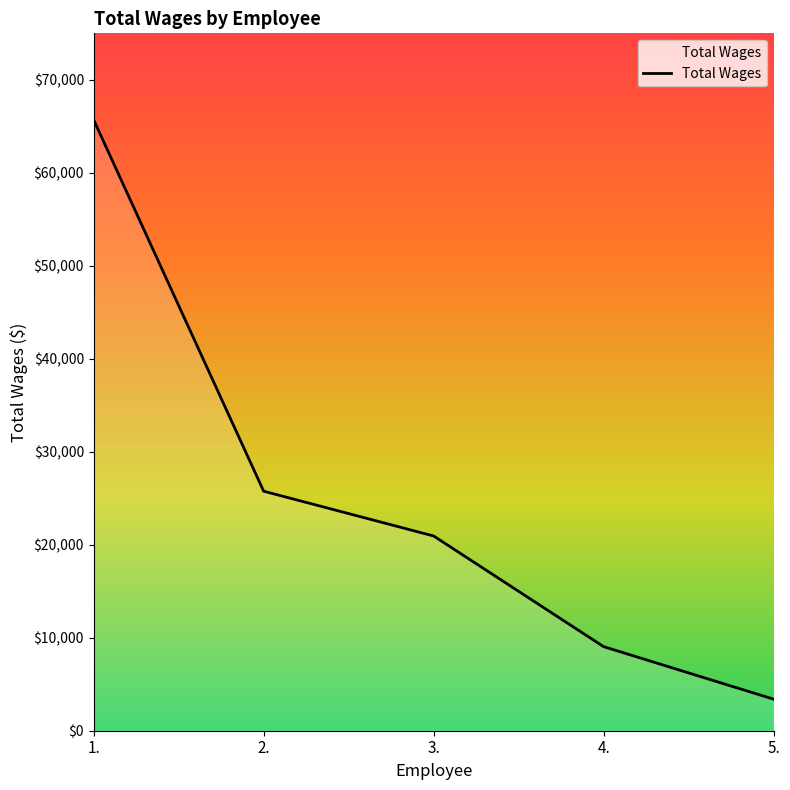

What is the approximate value at 2., to the nearest 100?

25800